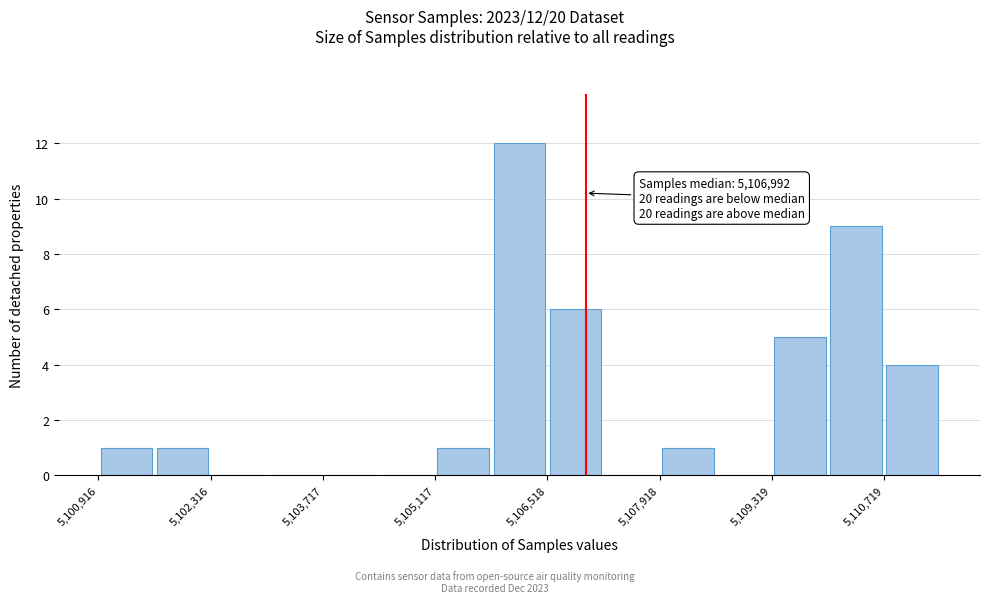

Around what value on the x-axis is the tallest bar? Give the approximate position of its centre, as read against the axis.

5106200